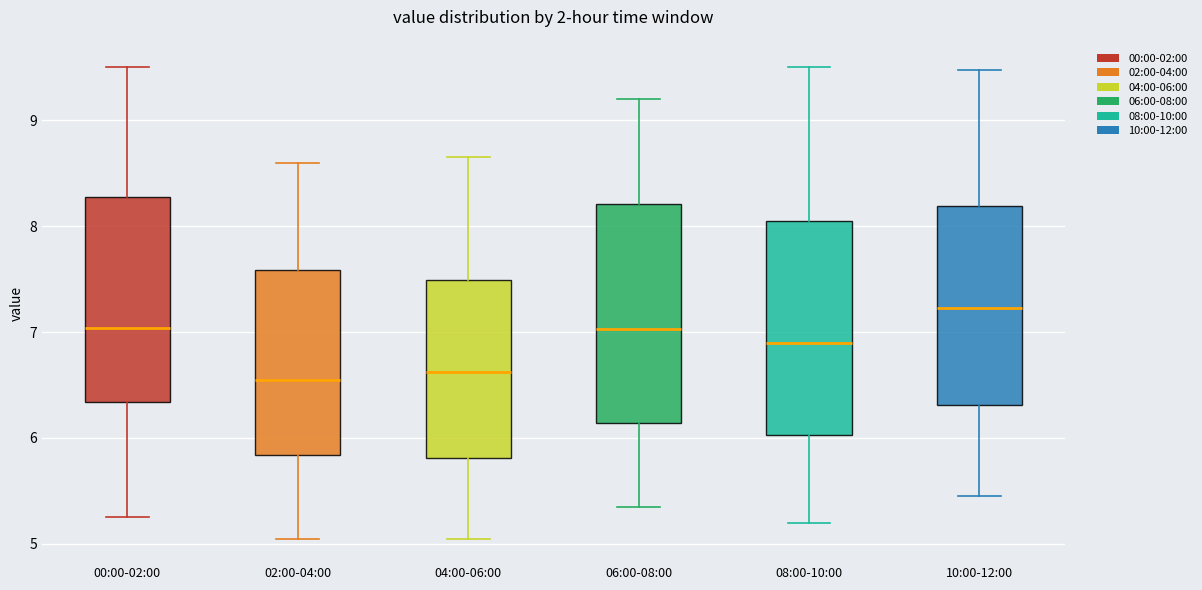

Where does the median line of the box for 06:00-08:00 sit on the y-axis? The values are not printed on the chart, so give them approximately, as read against the axis.

7.0